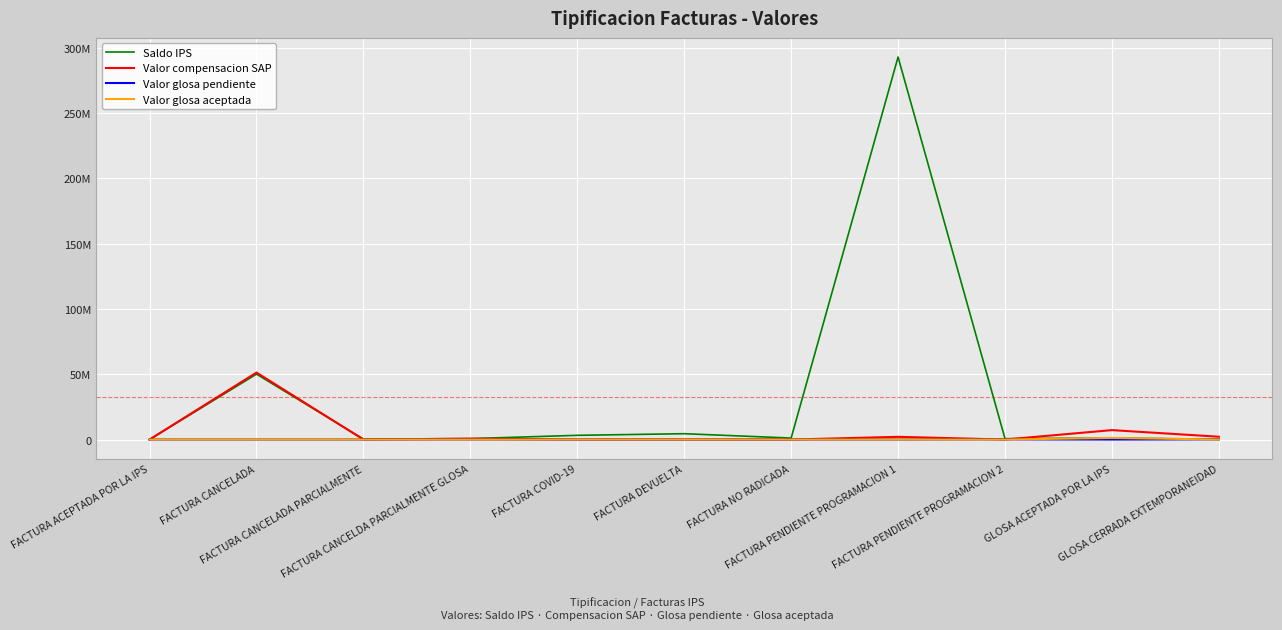

What is the greatest value displayed?

292758329